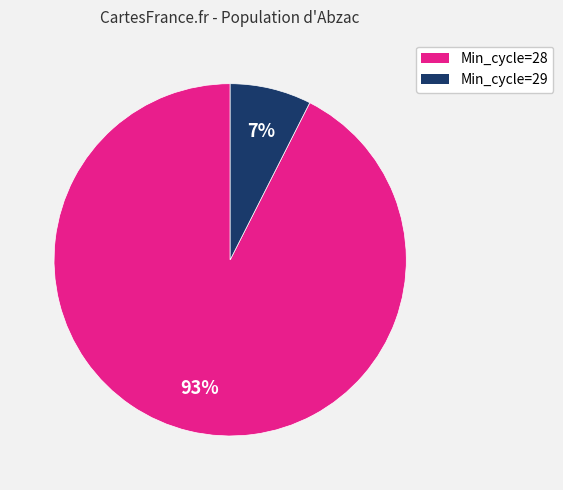

How many slices are in this pie chart?

2